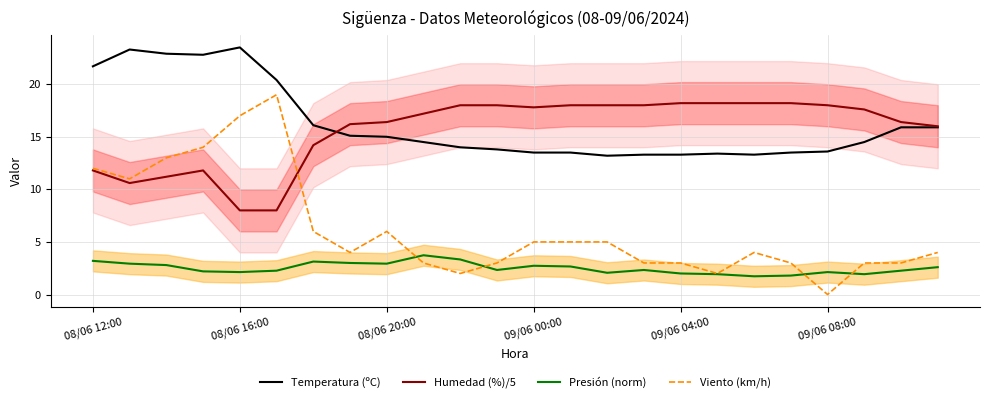

True or false: Viento (km/h) has a value of 3.0 at 21.

True